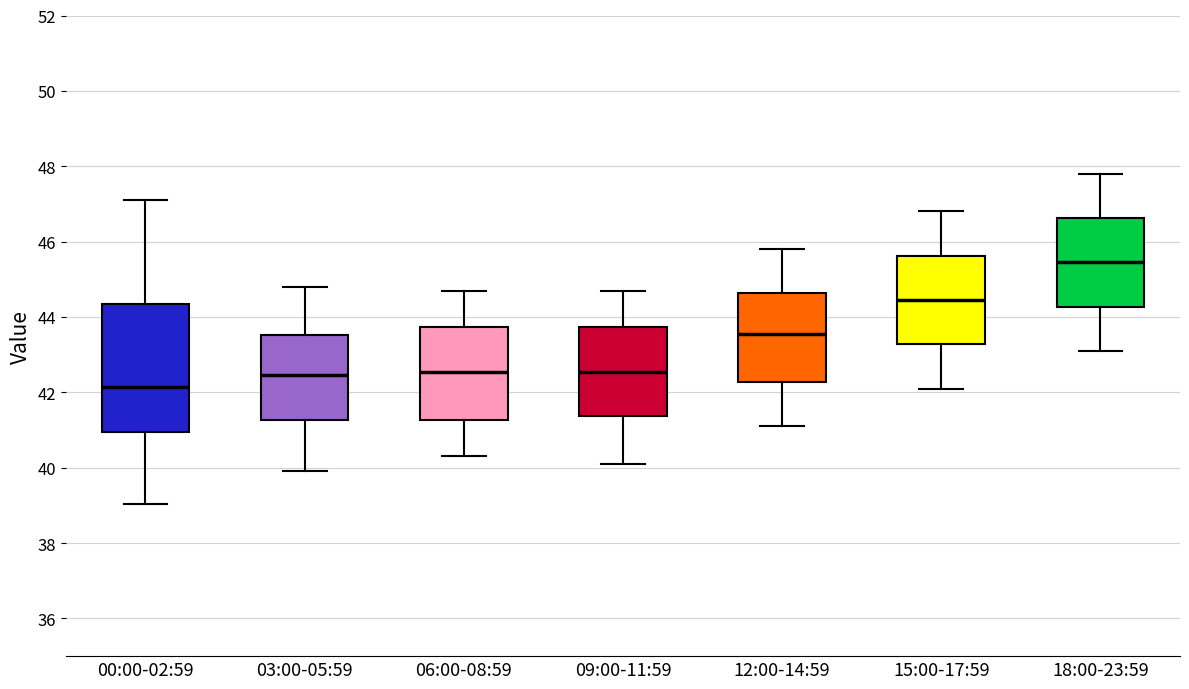

Where does the lower whisker of the box for 03:00-05:59 end on the y-axis? The values are not printed on the chart, so give them approximately, as read against the axis.

40.0